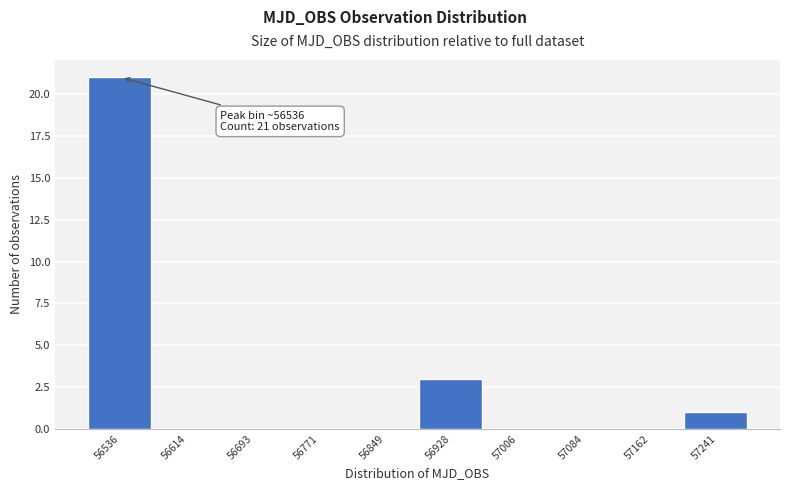

Reading left to right, list all the values displayed in this chart.

56536=21	56614=0	56693=0	56771=0	56849=0	56928=3	57006=0	57084=0	57162=0	57241=1